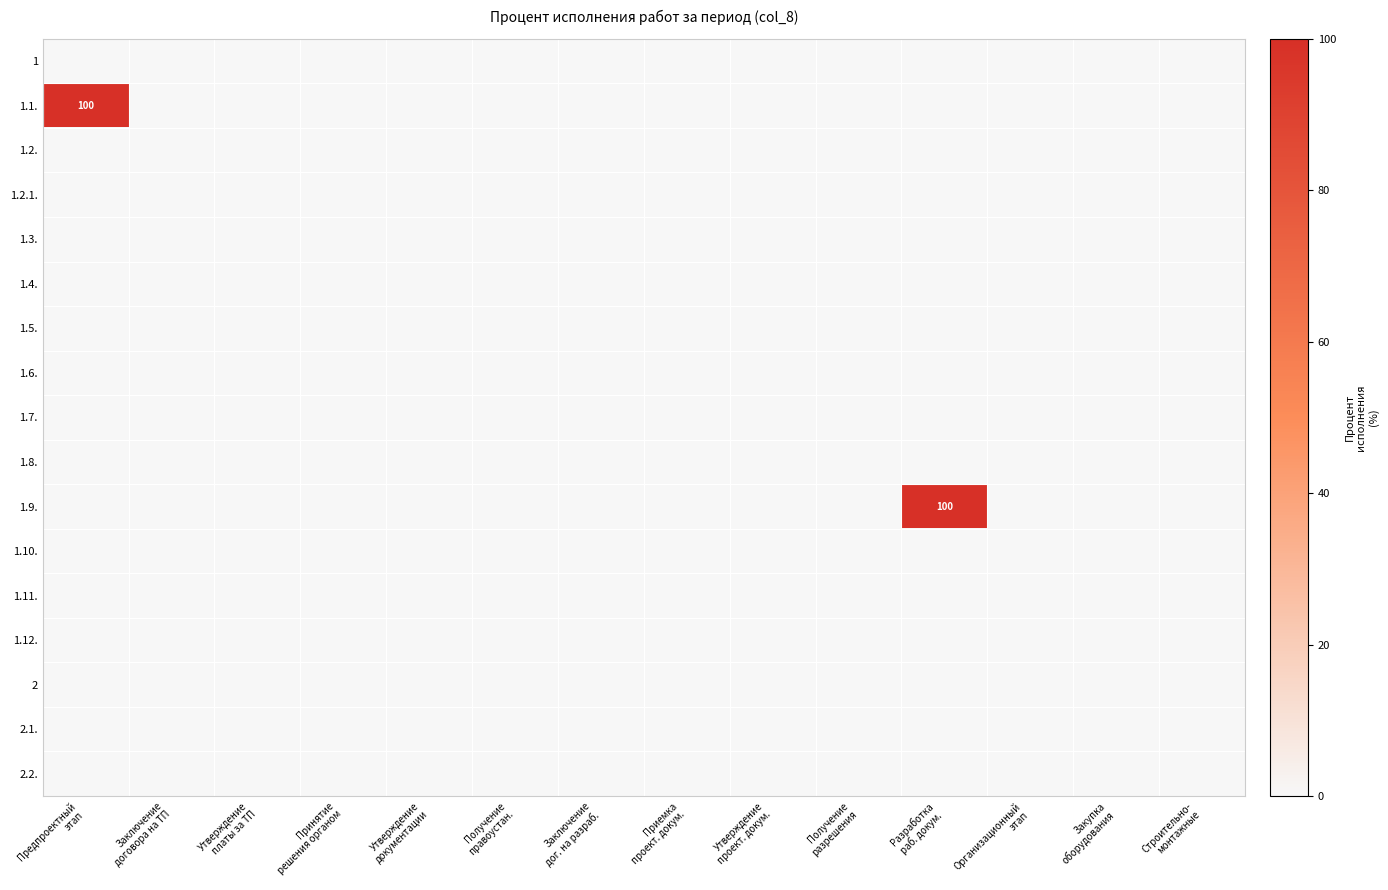

What is the greatest value displayed?

100